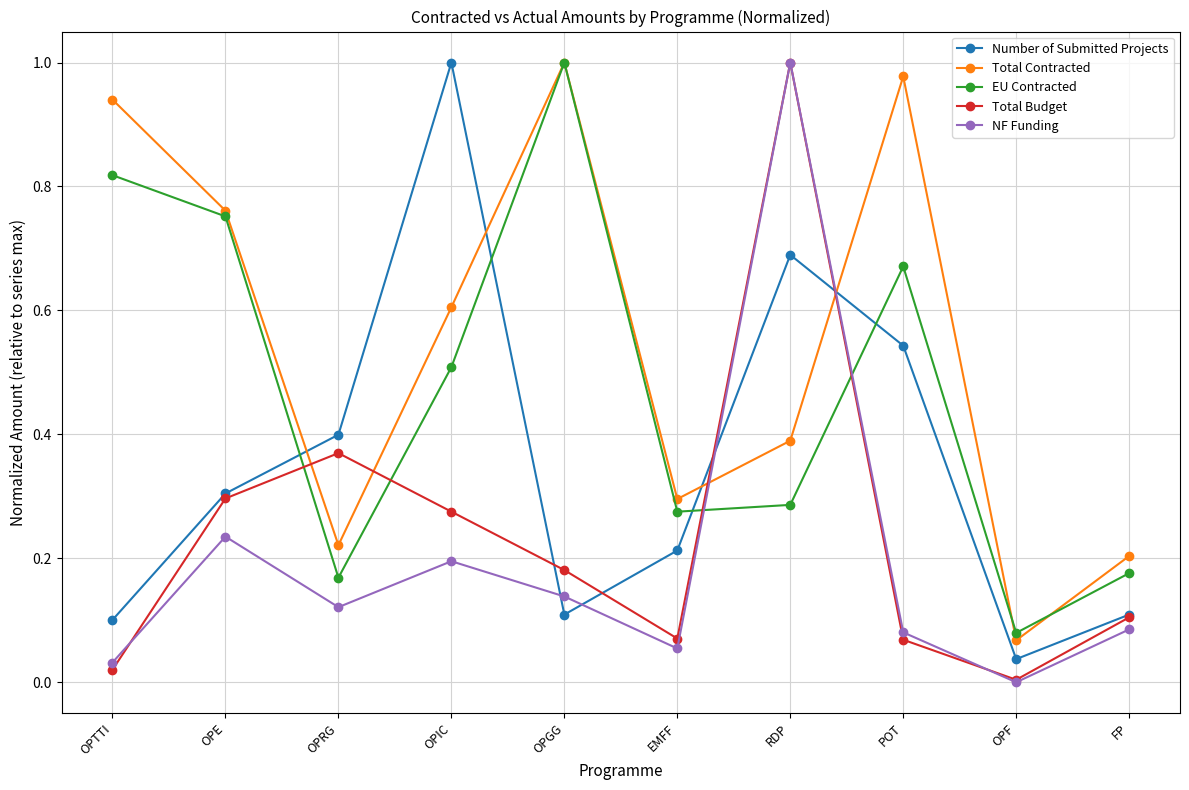

Count the number of categories in the chart.

10